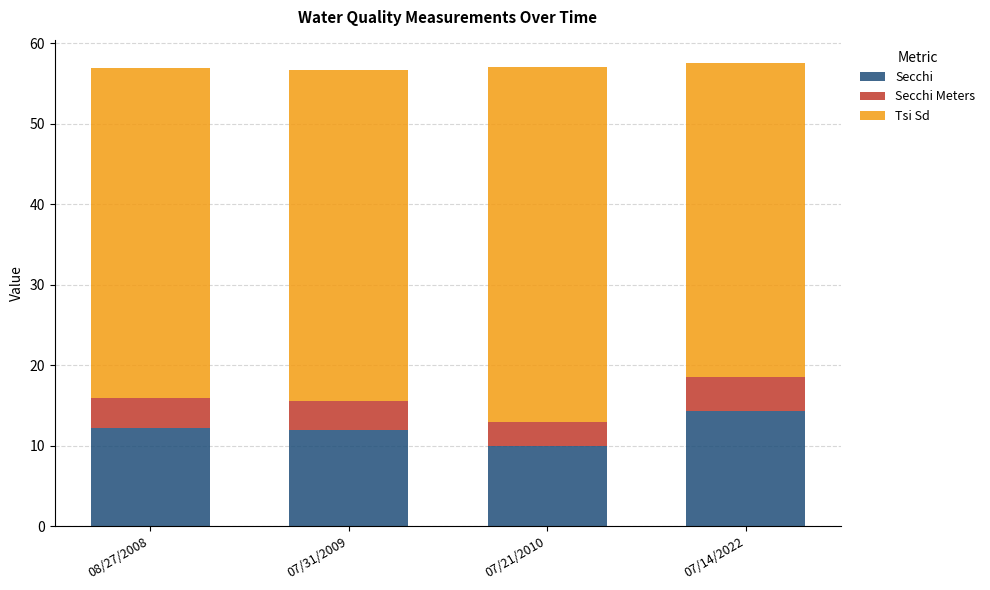

How many bars are there in total?

4